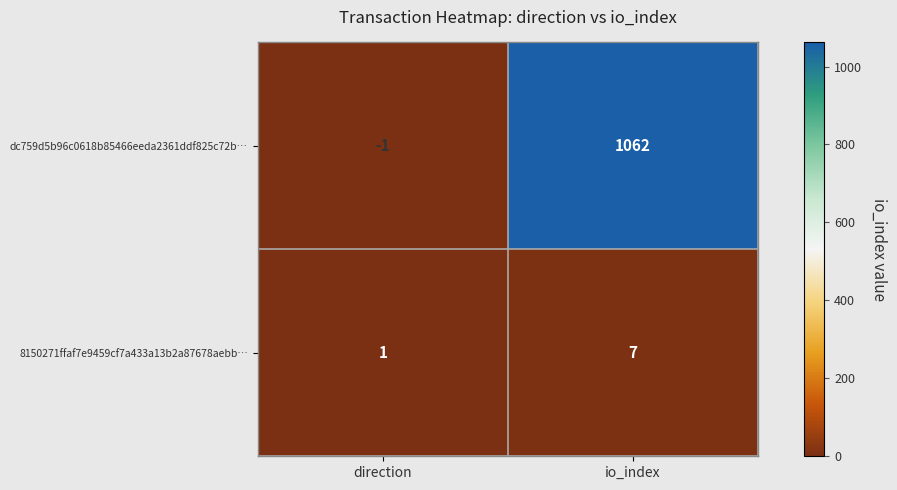

How many distinct data groups are displayed?

2